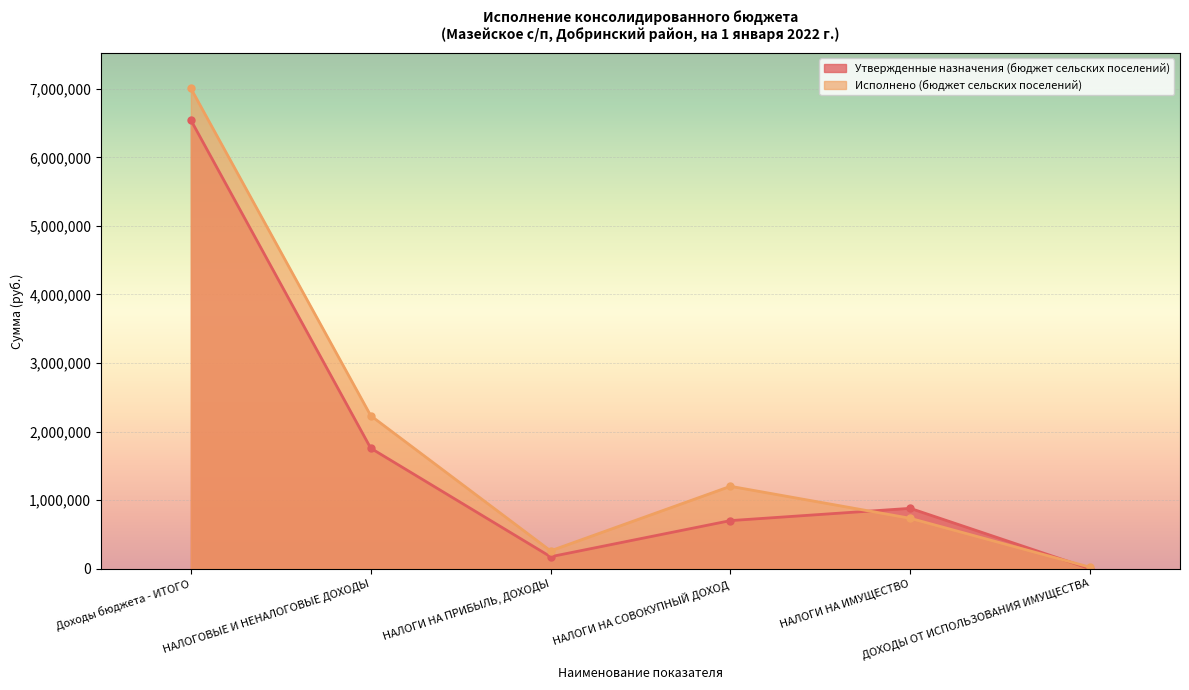

Rank the categories by Утвержденные назначения (бюджет сельских поселений) value from highest to lowest.

Доходы бюджета - ИТОГО, НАЛОГОВЫЕ И НЕНАЛОГОВЫЕ ДОХОДЫ, НАЛОГИ НА ИМУЩЕСТВО, НАЛОГИ НА СОВОКУПНЫЙ ДОХОД, НАЛОГИ НА ПРИБЫЛЬ, ДОХОДЫ, ДОХОДЫ ОТ ИСПОЛЬЗОВАНИЯ ИМУЩЕСТВА